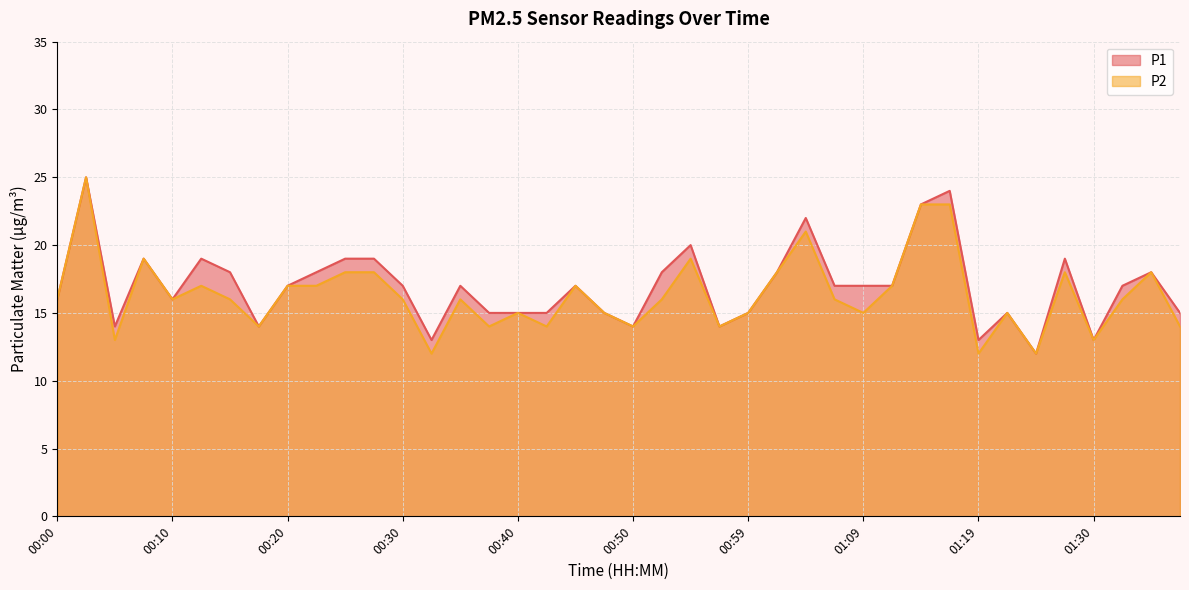

Rank the categories by P1 value from lowest to highest.

01:25, 00:32, 01:19, 01:30, 00:05, 00:18, 00:50, 00:57, 00:37, 00:40, 00:42, 00:47, 00:59, 01:22, 01:37, 00:00, 00:10, 00:20, 00:30, 00:35, 00:45, 01:07, 01:09, 01:12, 01:32, 00:15, 00:23, 00:52, 01:02, 01:35, 00:08, 00:13, 00:25, 00:27, 01:27, 00:54, 01:04, 01:14, 01:17, 00:03